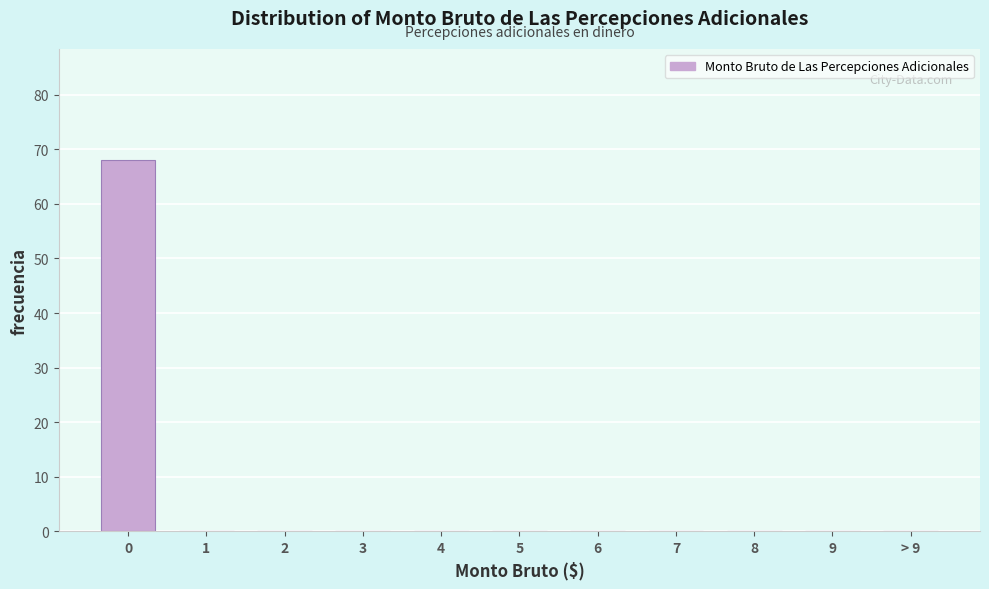

Reading right to left, list all the values displayed in this chart.

> 9=0	9=0	8=0	7=0	6=0	5=0	4=0	3=0	2=0	1=0	0=68